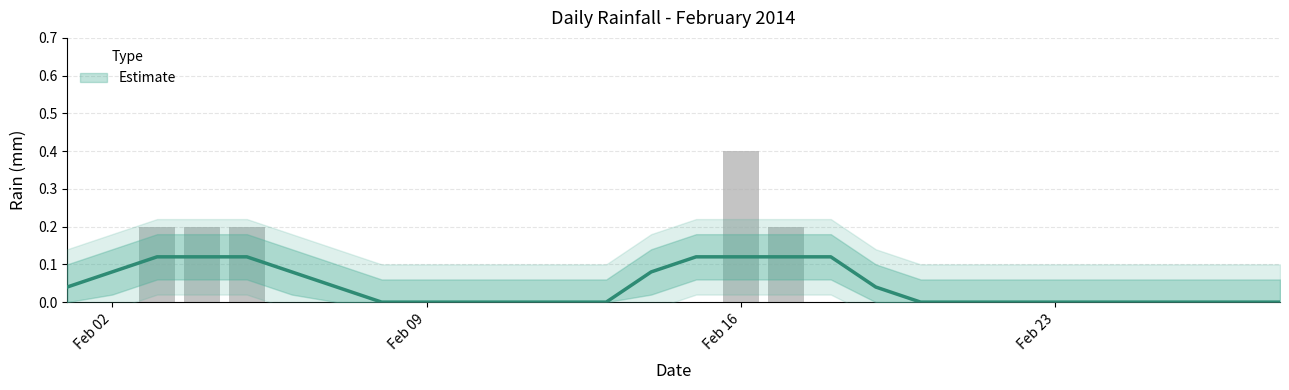

How many values are between 0 and 1?

28